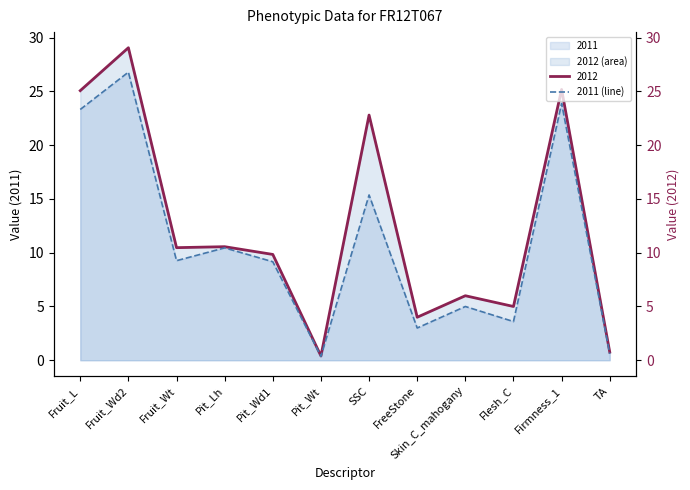

Is it true that the value at Fruit_L is 23.3?

True